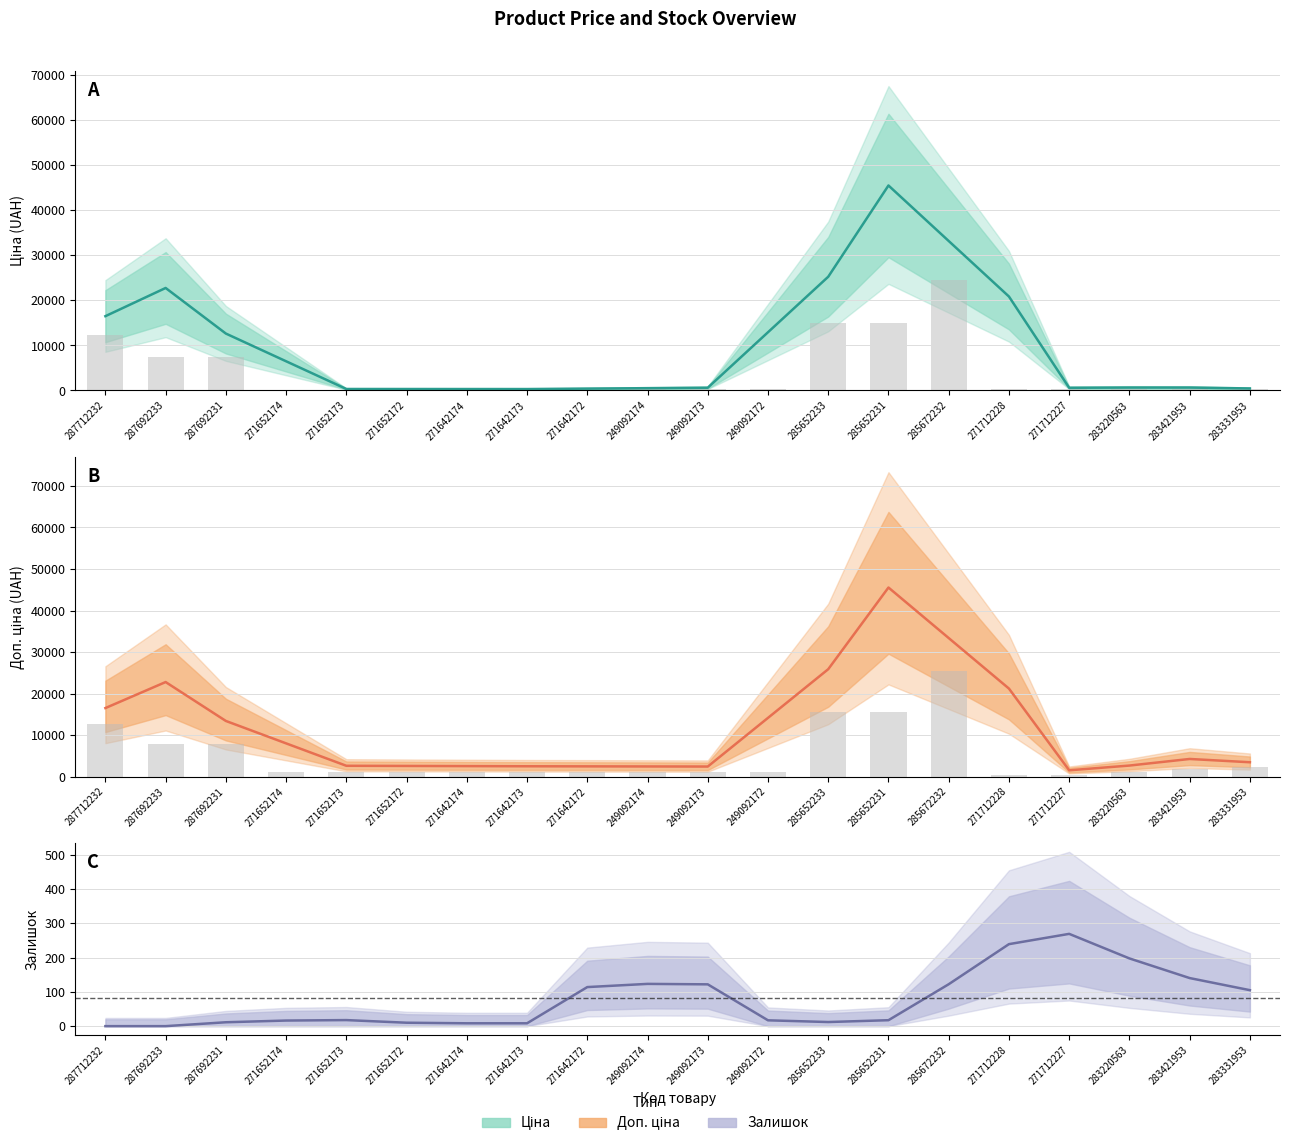

Rank the series by their maximum value, from lowest to highest.

Залишок, Ціна, Доп. ціна